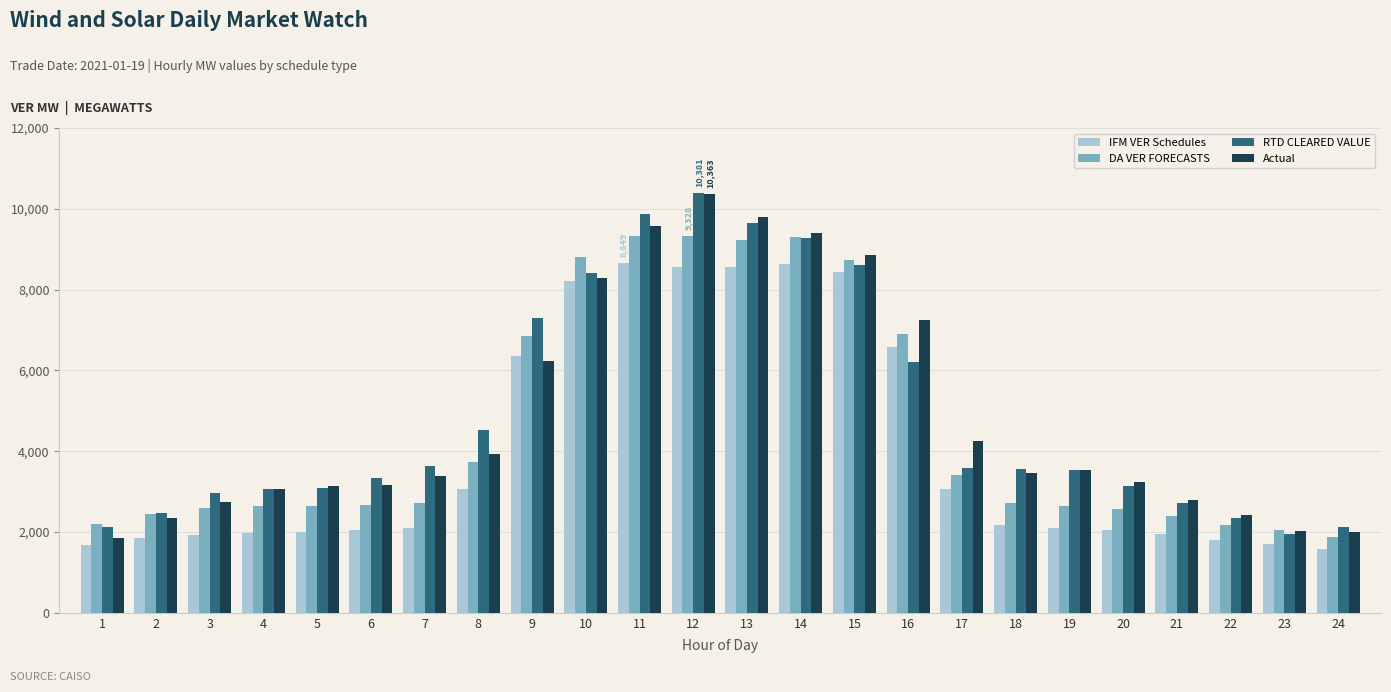

The value of IFM VER Schedules at 3 is 1937.5. True or false?

True